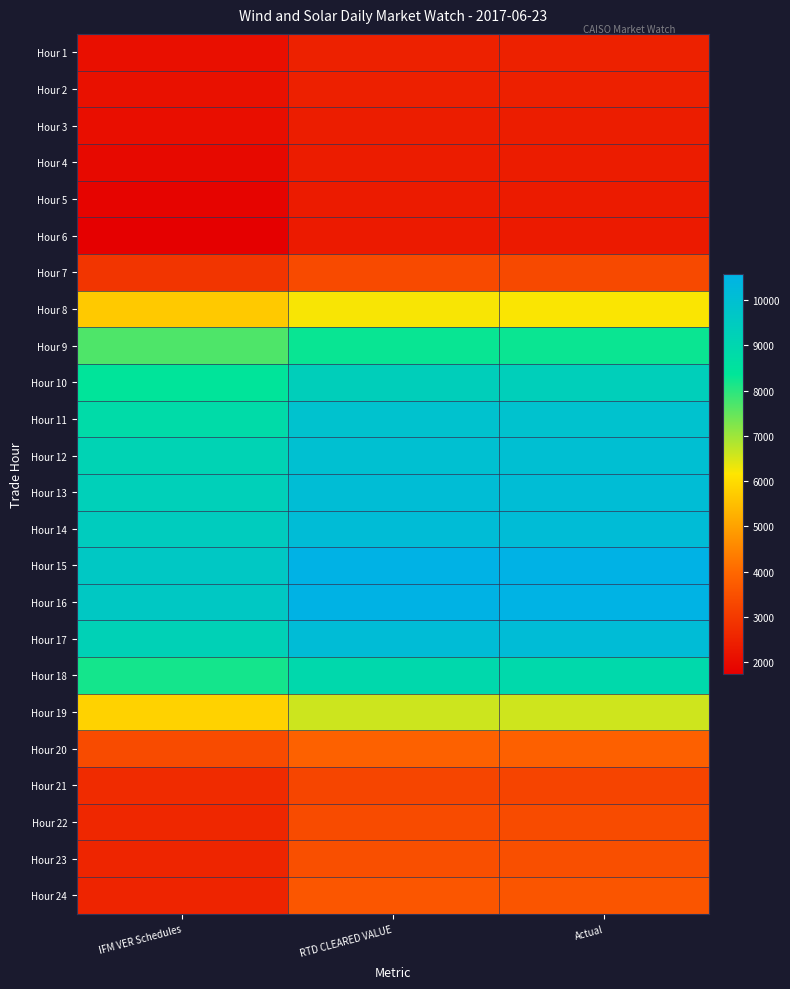

Rank the series at IFM VER Schedules from lowest to highest value.

Hour 6, Hour 5, Hour 4, Hour 3, Hour 1, Hour 2, Hour 24, Hour 23, Hour 22, Hour 21, Hour 7, Hour 20, Hour 8, Hour 19, Hour 9, Hour 18, Hour 10, Hour 11, Hour 12, Hour 17, Hour 13, Hour 14, Hour 16, Hour 15